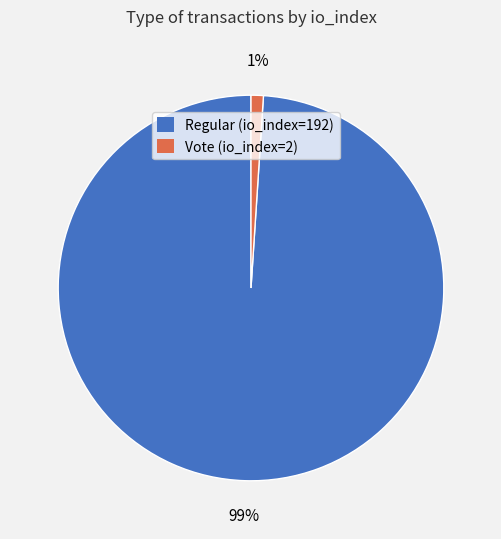

Between Regular (io_index=192) and Vote (io_index=2), which is larger?

Regular (io_index=192)